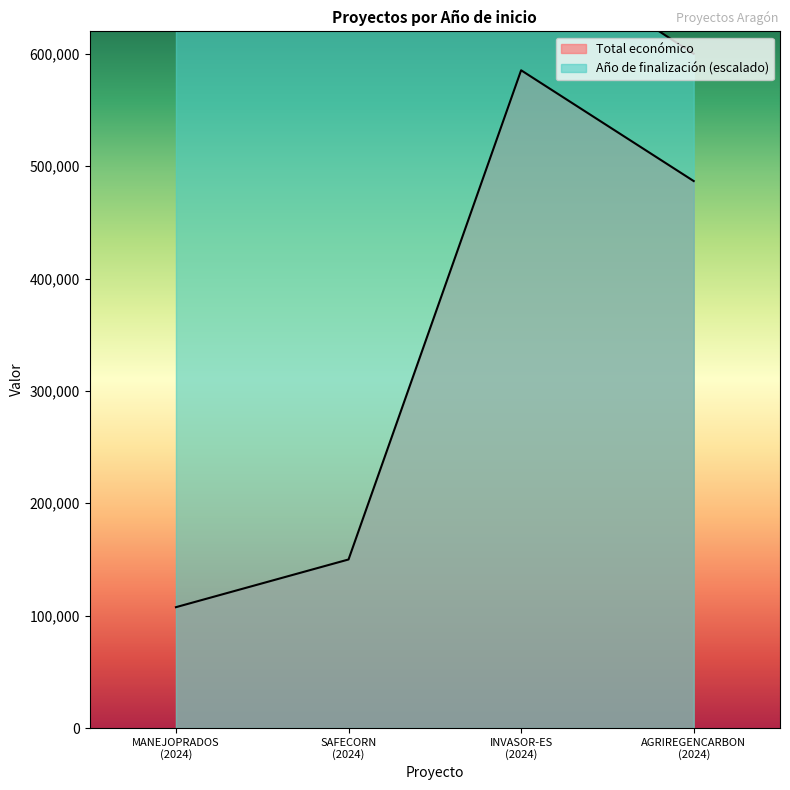

Between AGRIREGENCARBON (2024) and SAFECORN (2024), which is larger?

AGRIREGENCARBON (2024)